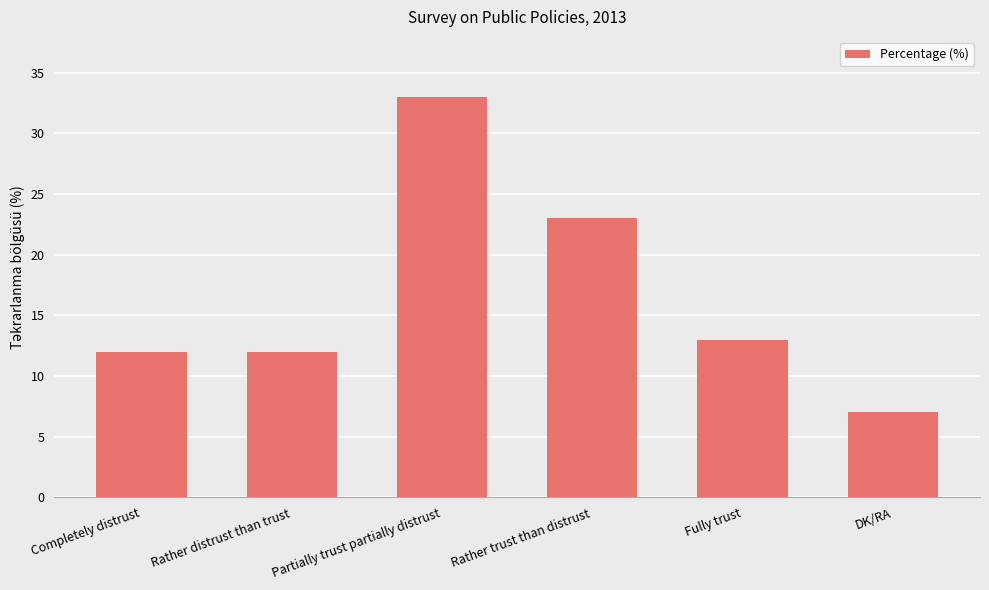

Reading left to right, extract all data points from this chart.

Completely distrust=12	Rather distrust than trust=12	Partially trust partially distrust=33	Rather trust than distrust=23	Fully trust=13	DK/RA=7